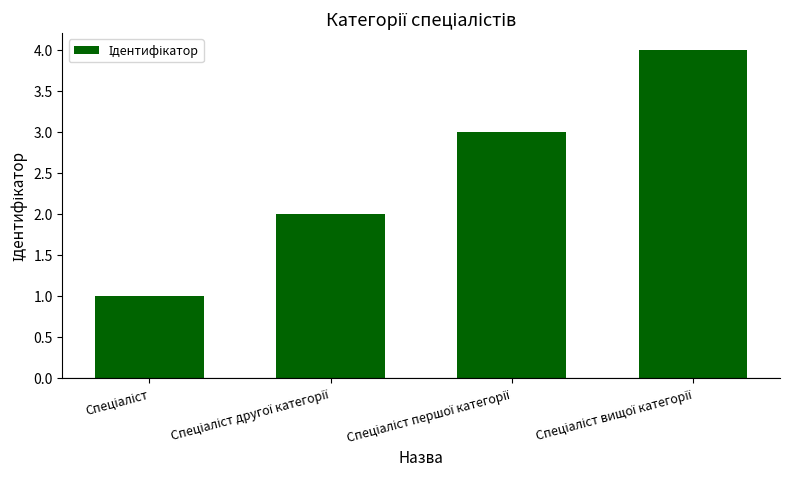

What is the sum of all values?

10